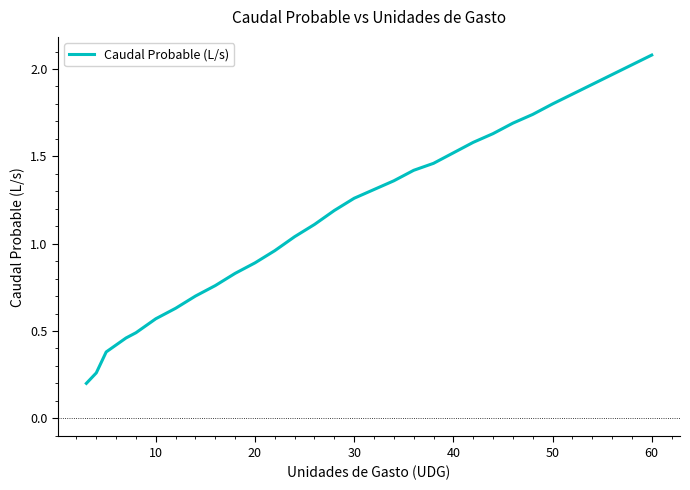

What is the greatest value displayed?

2.1